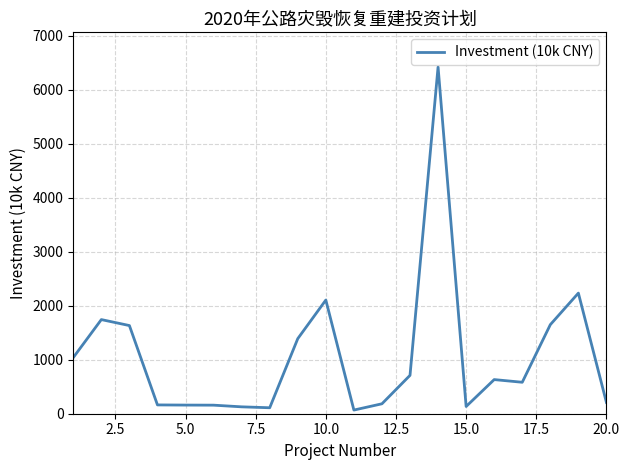

How many distinct data groups are displayed?

1